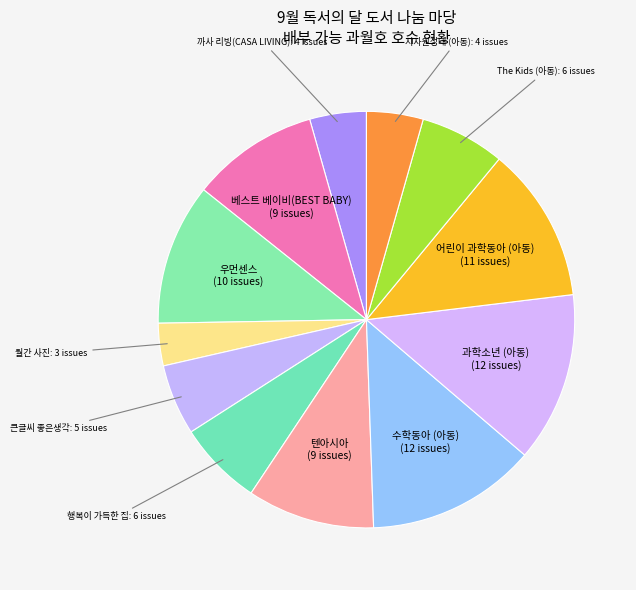

How many segments does this pie chart have?

12